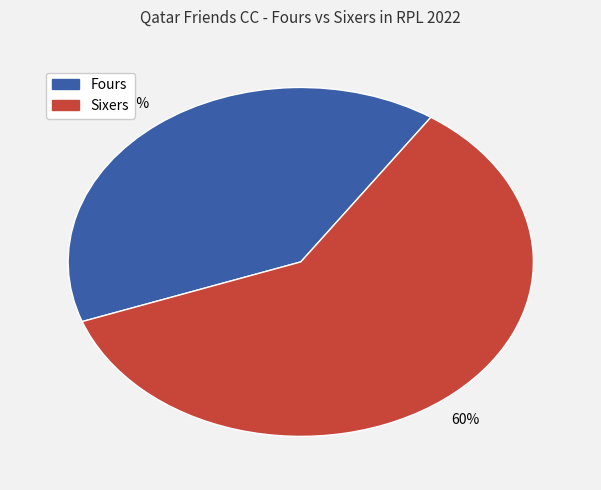

Does any single category account for the majority?

Yes